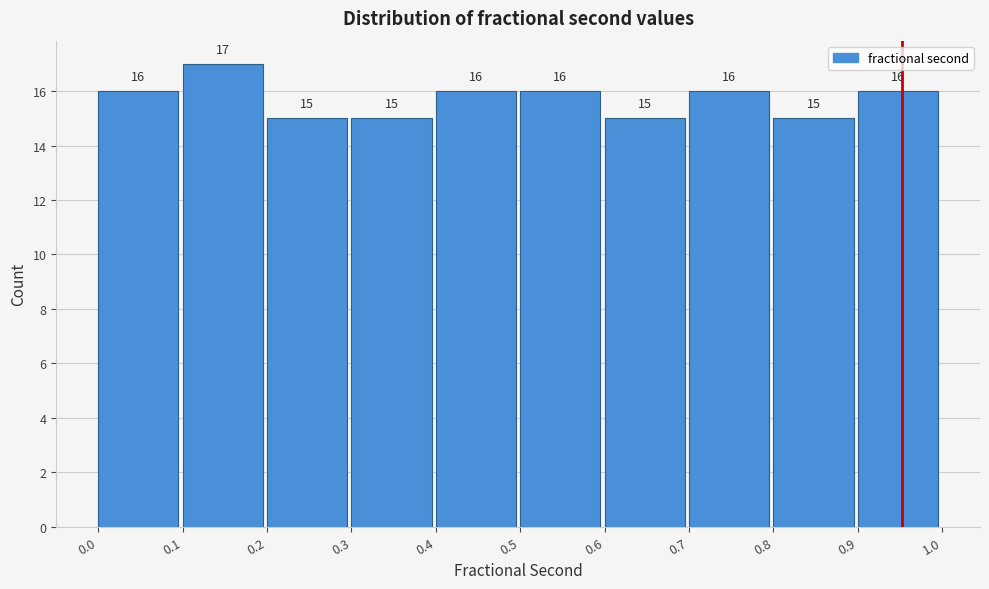

What is the height of the bar covering 0.8 to 0.9 on the x-axis?

15